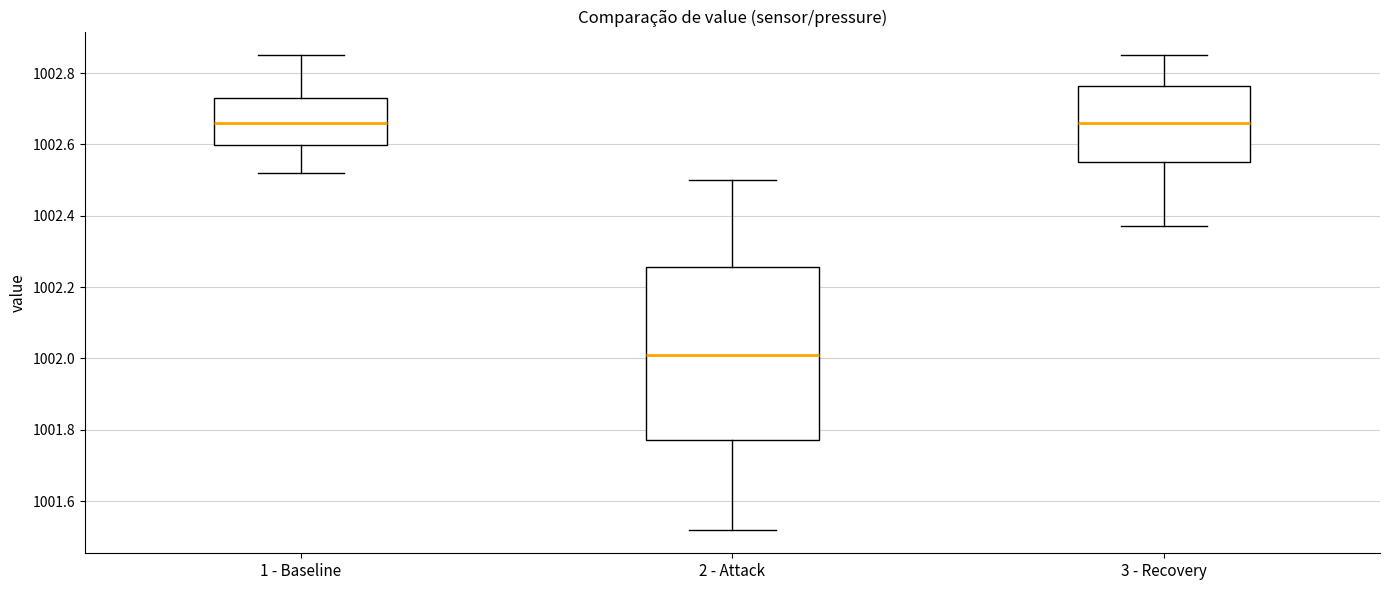

Where is the lower edge of the box for 2 - Attack on the y-axis? The values are not printed on the chart, so give them approximately, as read against the axis.

1001.78